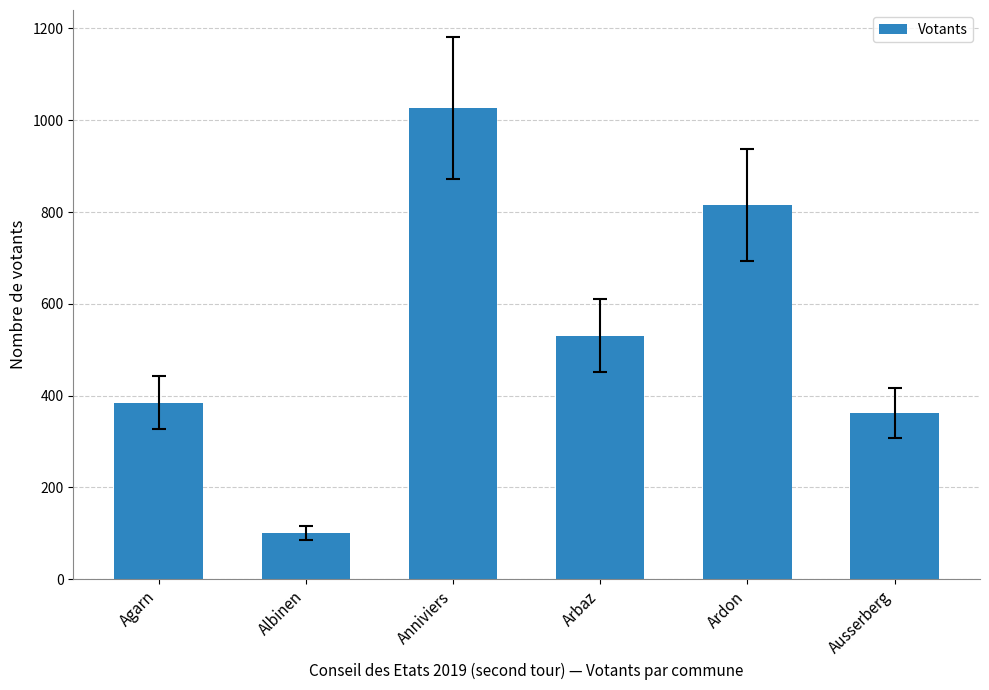

What is the label of the 6th bar from the right?

Agarn